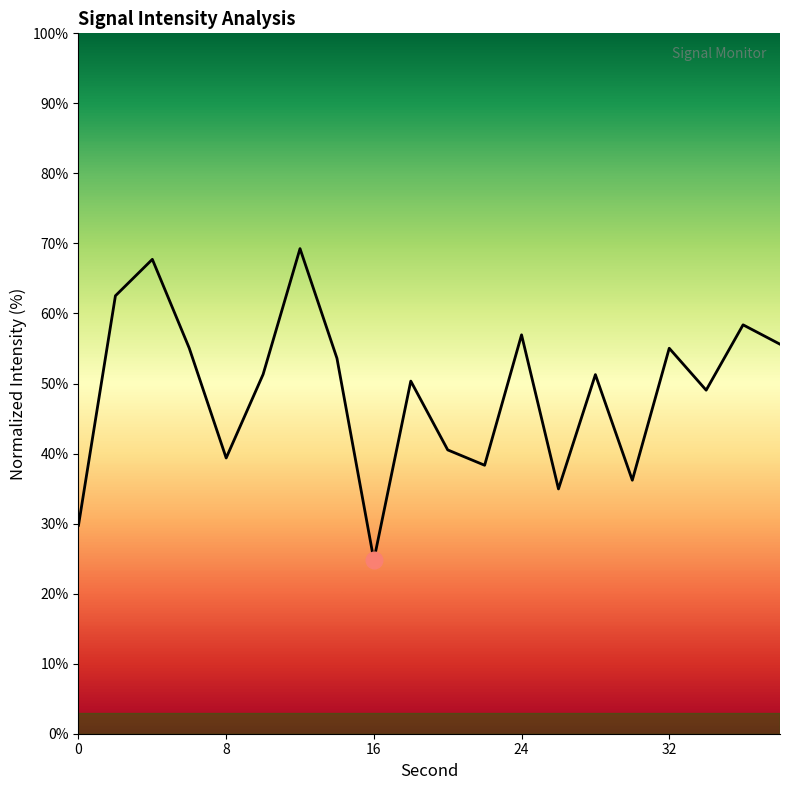

What is the difference between the maximum and minimum values?

44.5